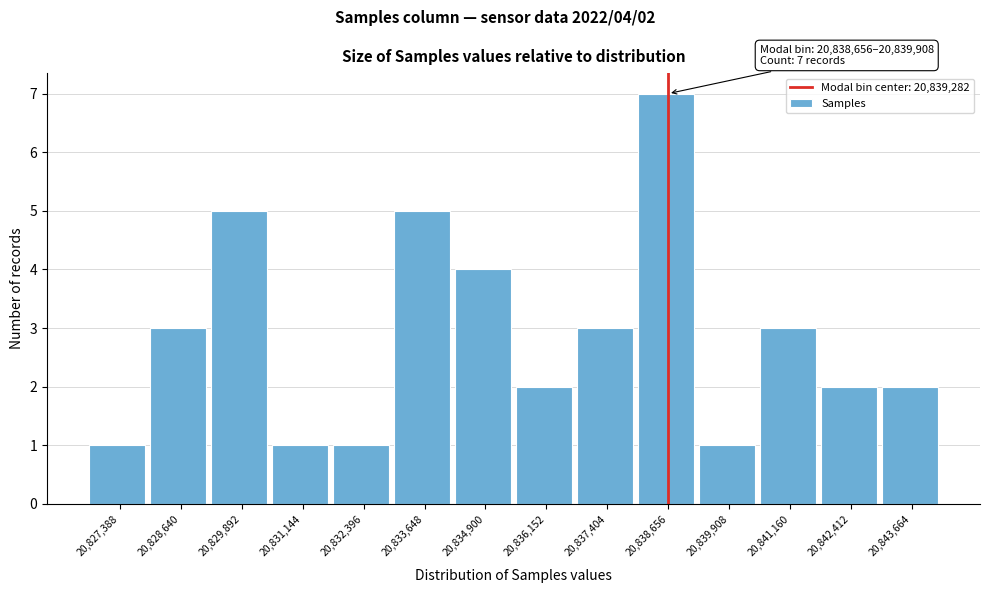

Reading left to right, list all the values displayed in this chart.

20,827,388=1	20,828,640=3	20,829,892=5	20,831,144=1	20,832,396=1	20,833,648=5	20,834,900=4	20,836,152=2	20,837,404=3	20,838,656=7	20,839,908=1	20,841,160=3	20,842,412=2	20,843,664=2